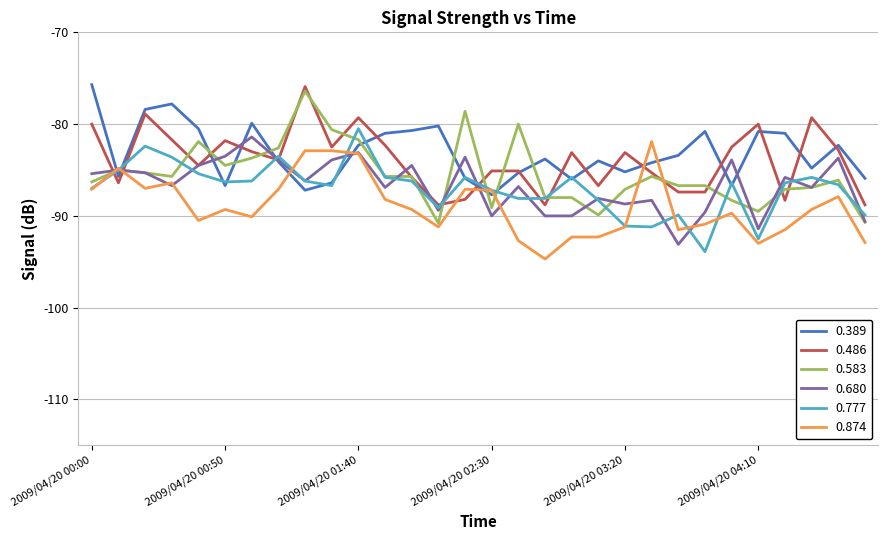

What is the smallest value displayed?

-94.7